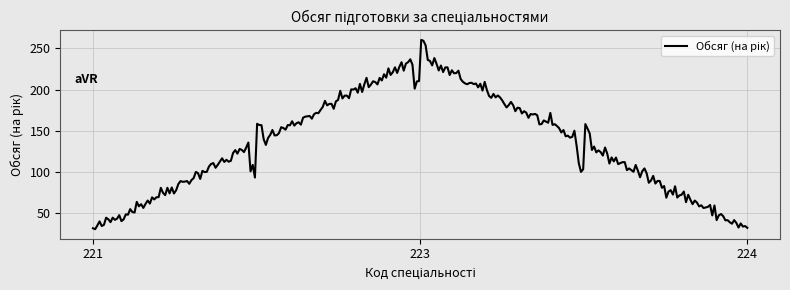

What is the difference between the maximum and minimum values?

229.4